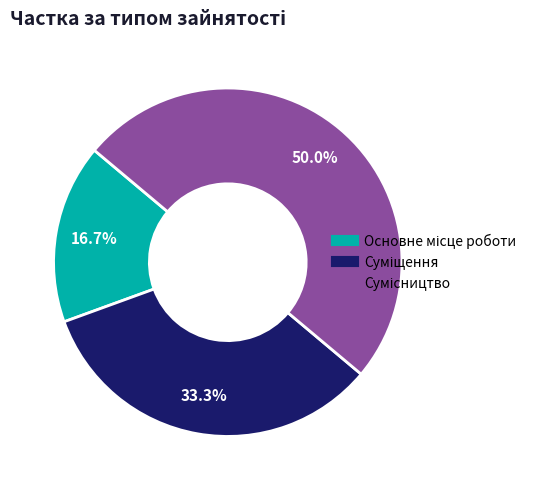

Is the sum of Основне місце роботи and Сумісництво greater than half?

Yes